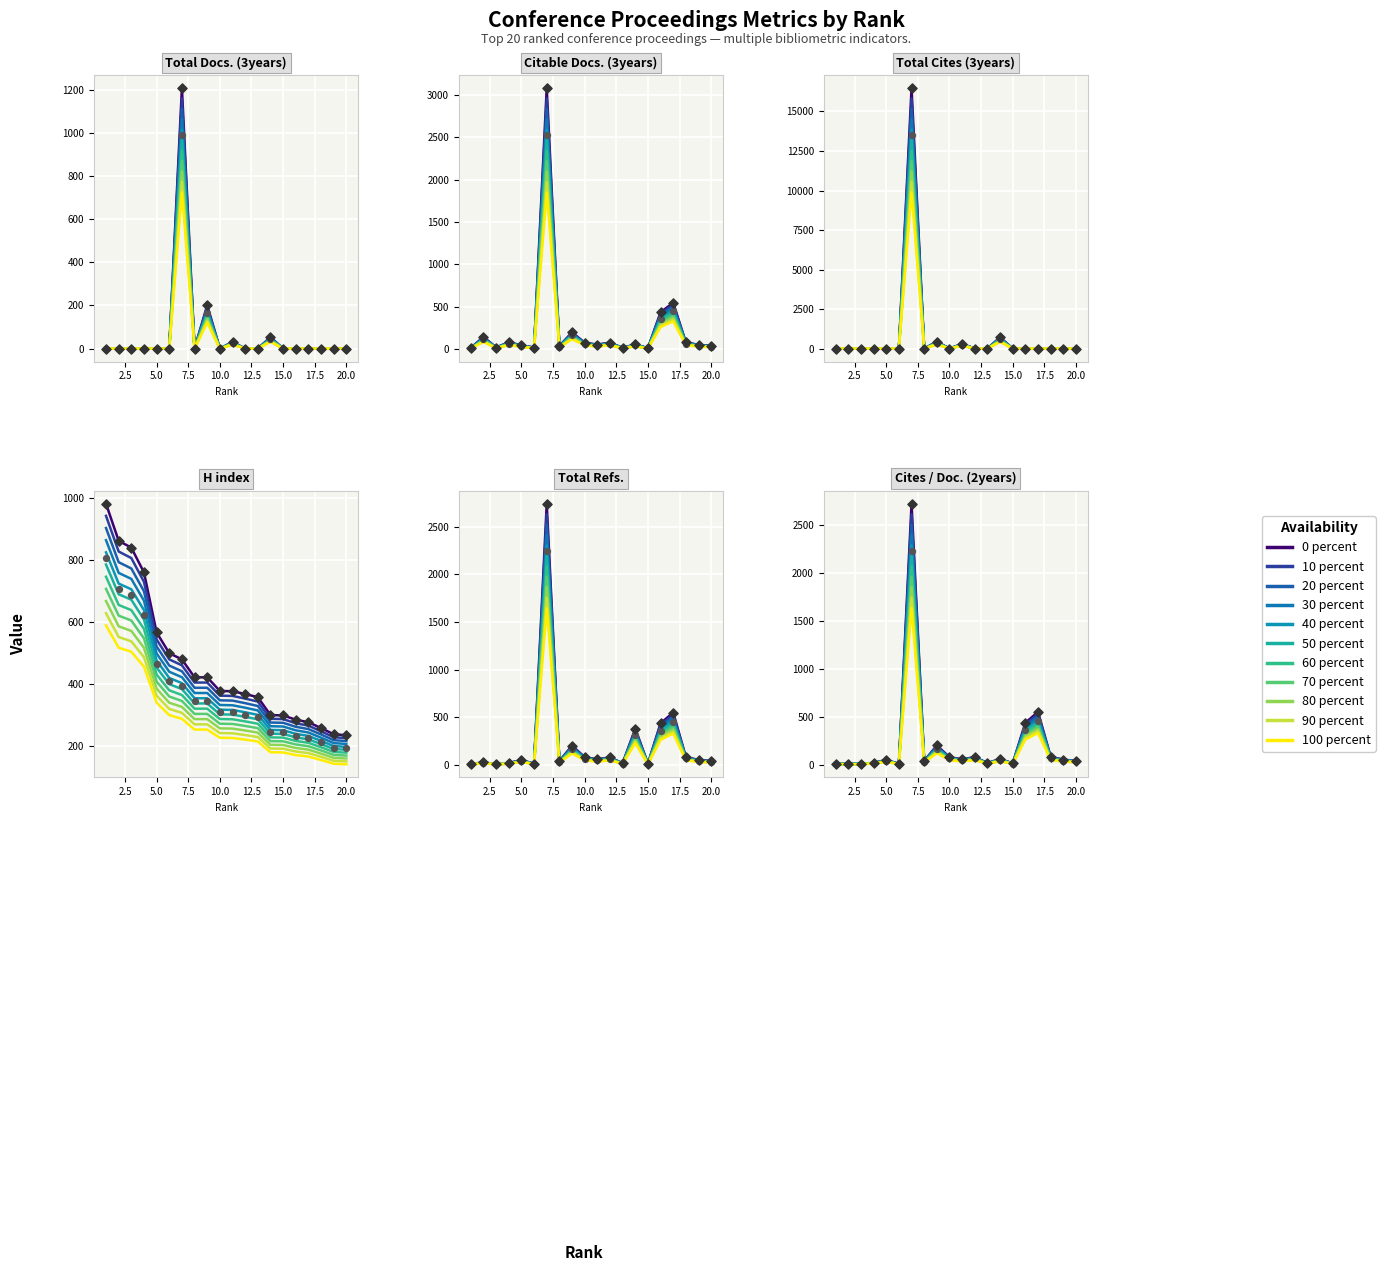

What is the total value across all series at 18?

446.8